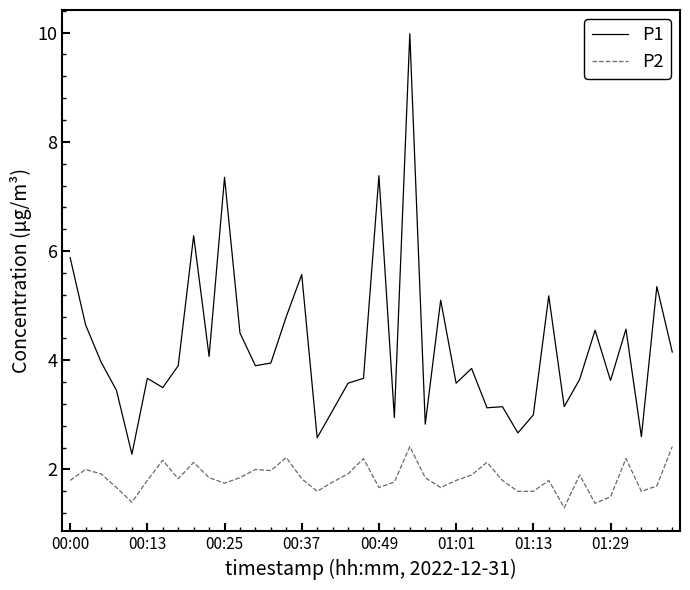

What is the lowest value of the P2 series?

1.3